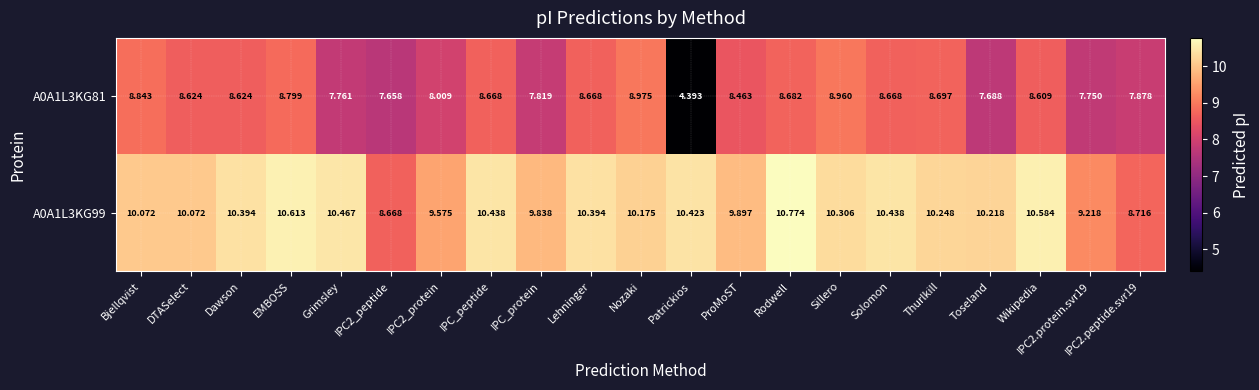

Is the value of A0A1L3KG99 at Solomon greater than the value of A0A1L3KG81 at IPC_peptide?

Yes